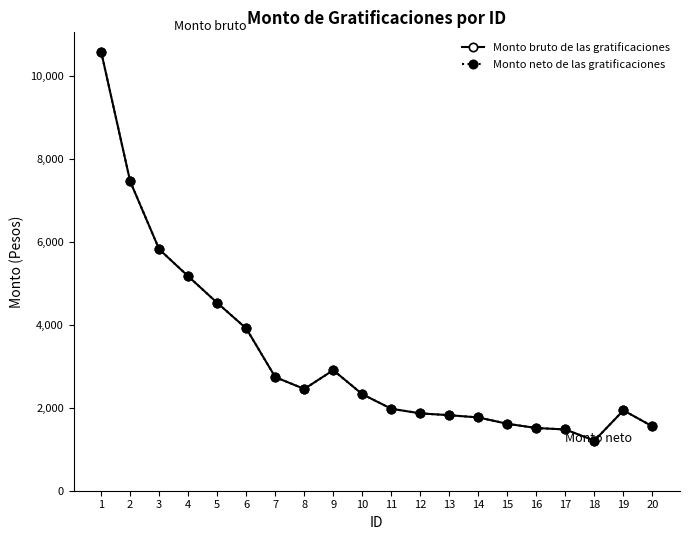

The value of Monto bruto de las gratificaciones at 20 is 1552.6. True or false?

True